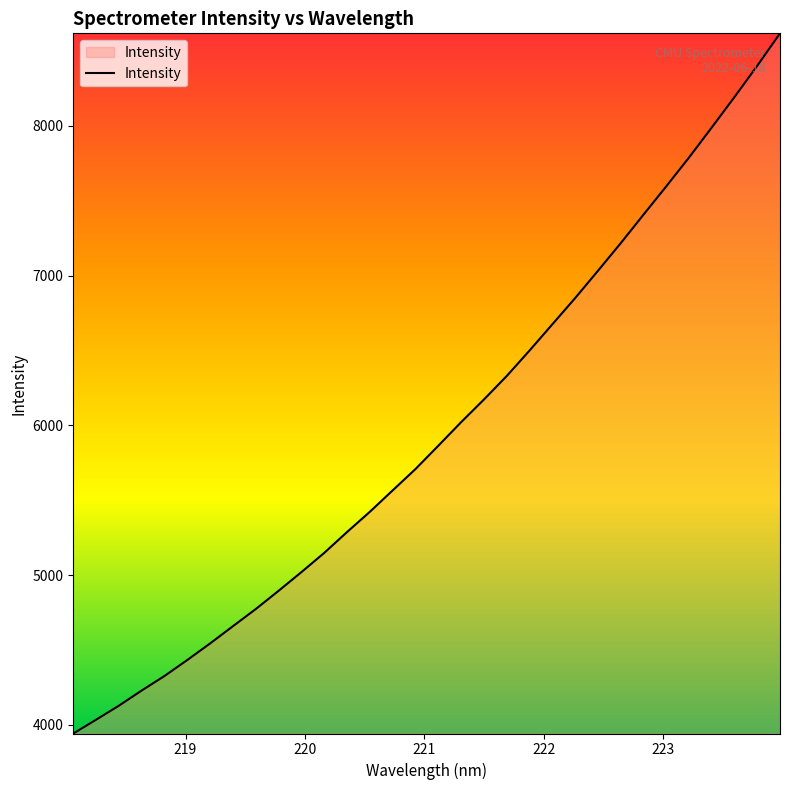

What is the difference between the maximum and minimum values?

4675.6